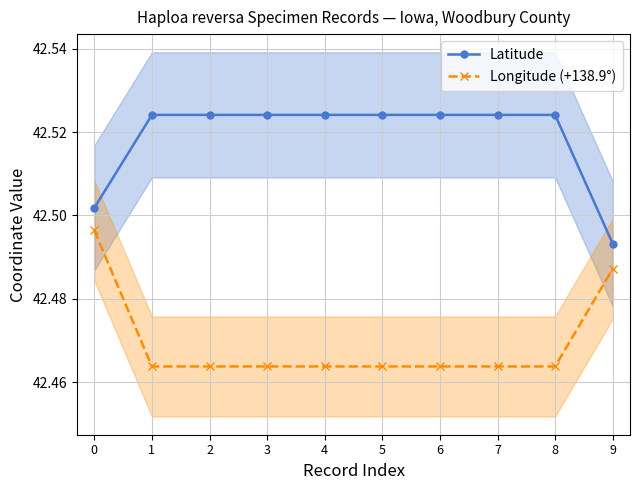

What is the minimum value for Longitude (+138.9°)?

42.5